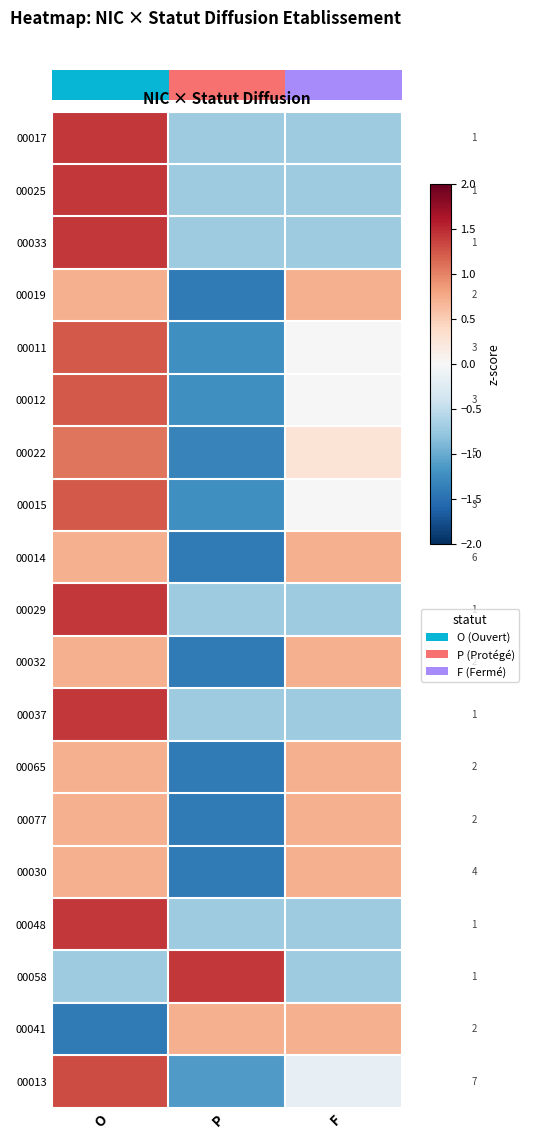

What is the maximum value shown in the chart?

1.4